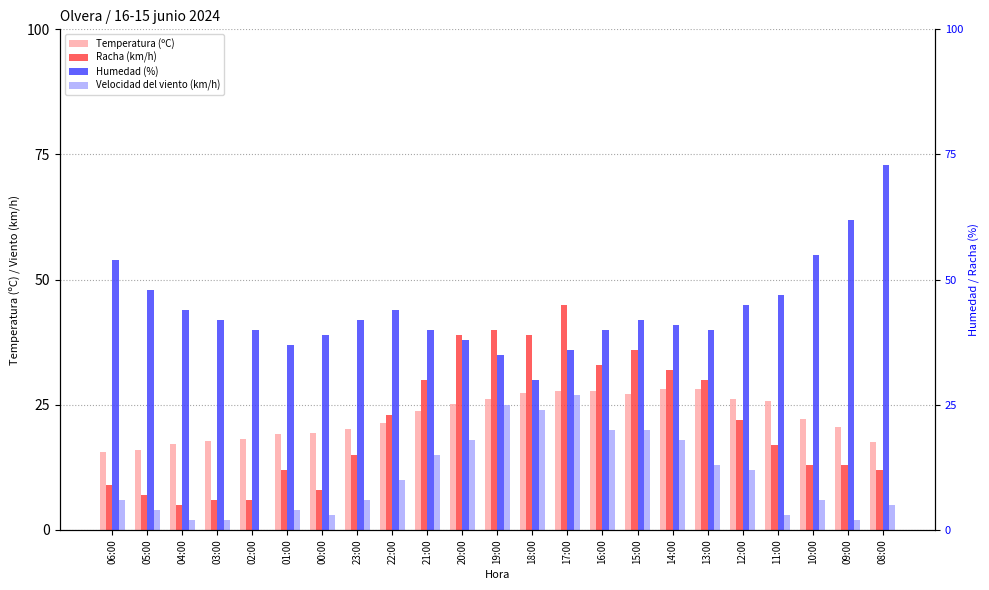

What is the maximum value for Humedad (%)?

73.0